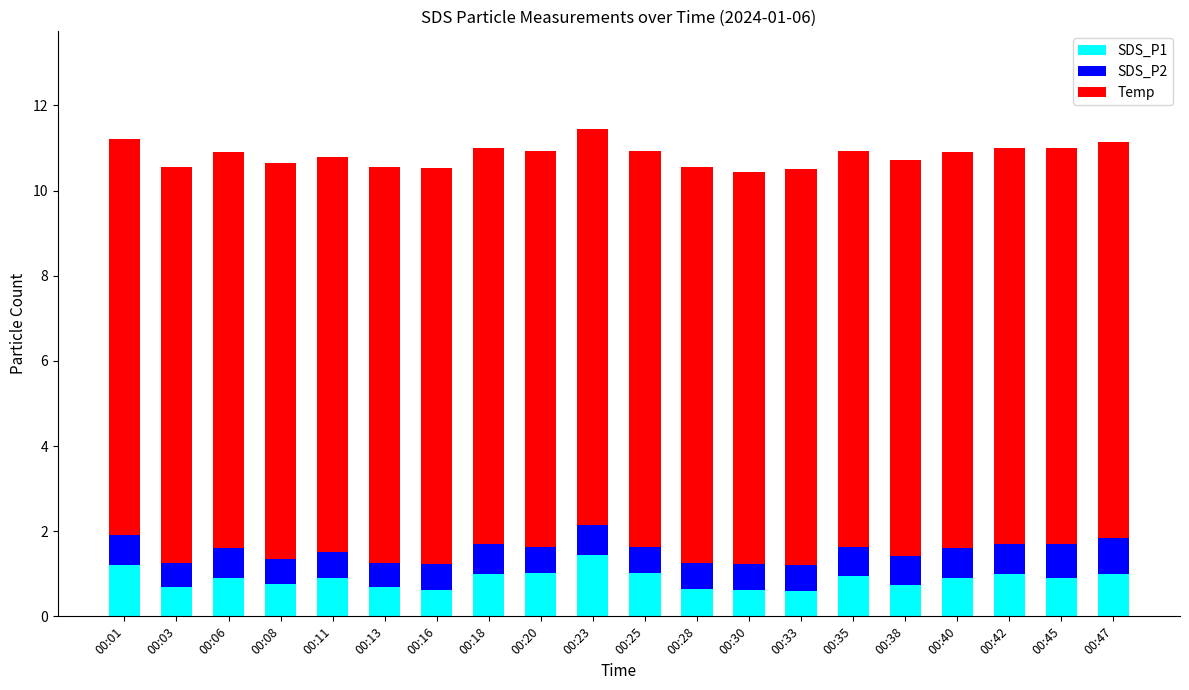

What is the total value across all series at 00:08?

10.7